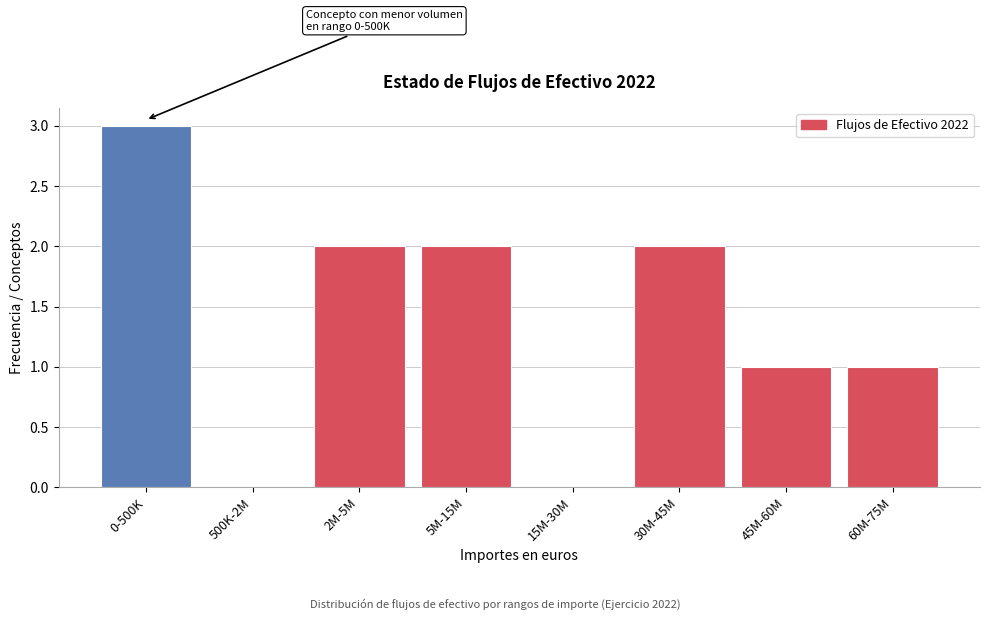

Reading left to right, transcribe all the data shown in this chart.

0-500K=3	500K-2M=0	2M-5M=2	5M-15M=2	15M-30M=0	30M-45M=2	45M-60M=1	60M-75M=1